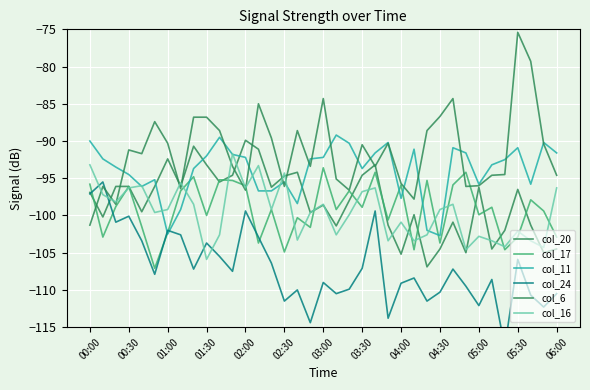

What is the highest value of the col_17 series?

-93.6